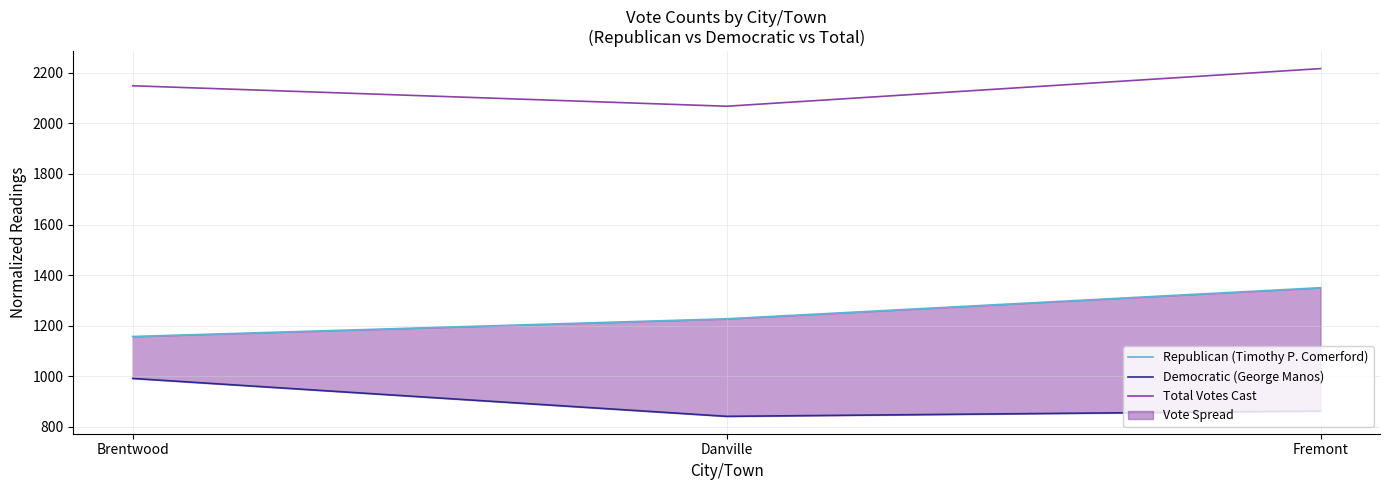

True or false: Total Votes Cast has a value of 2068 at Danville.

True